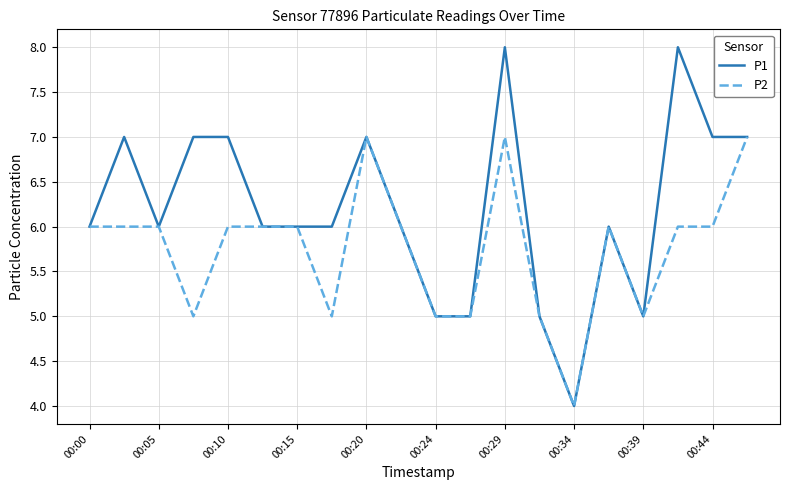

List the series in order of their overall mean, lowest first.

P2, P1